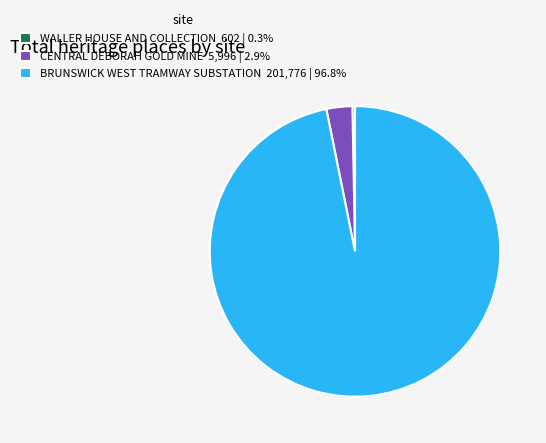

What is the majority slice?

BRUNSWICK WEST TRAMWAY SUBSTATION